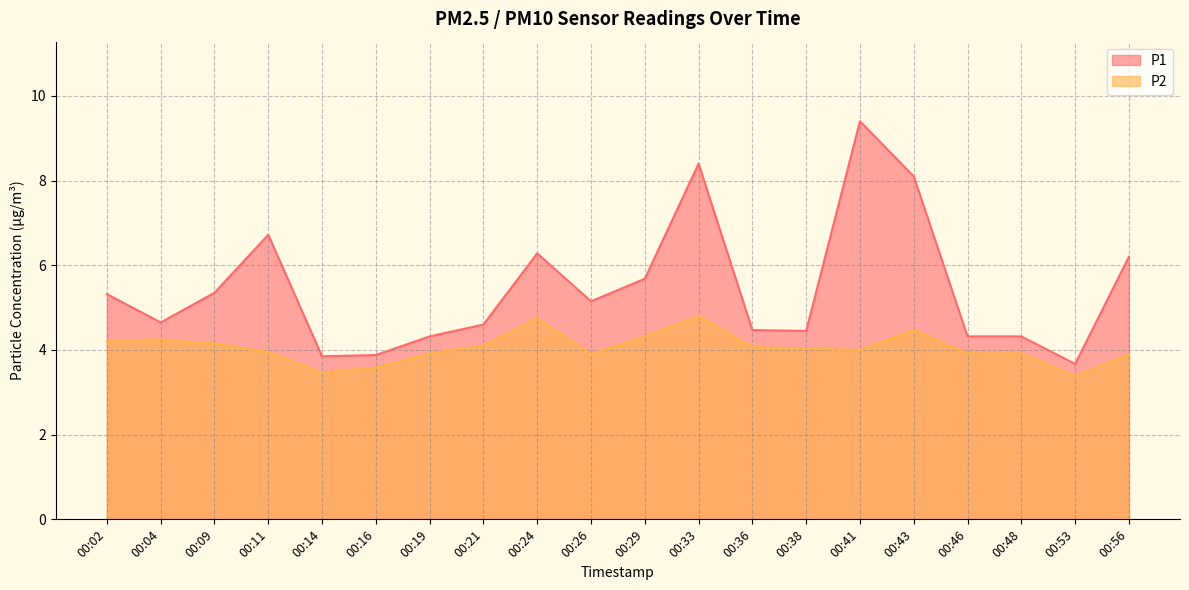

Rank the series by their maximum value, from lowest to highest.

P2, P1